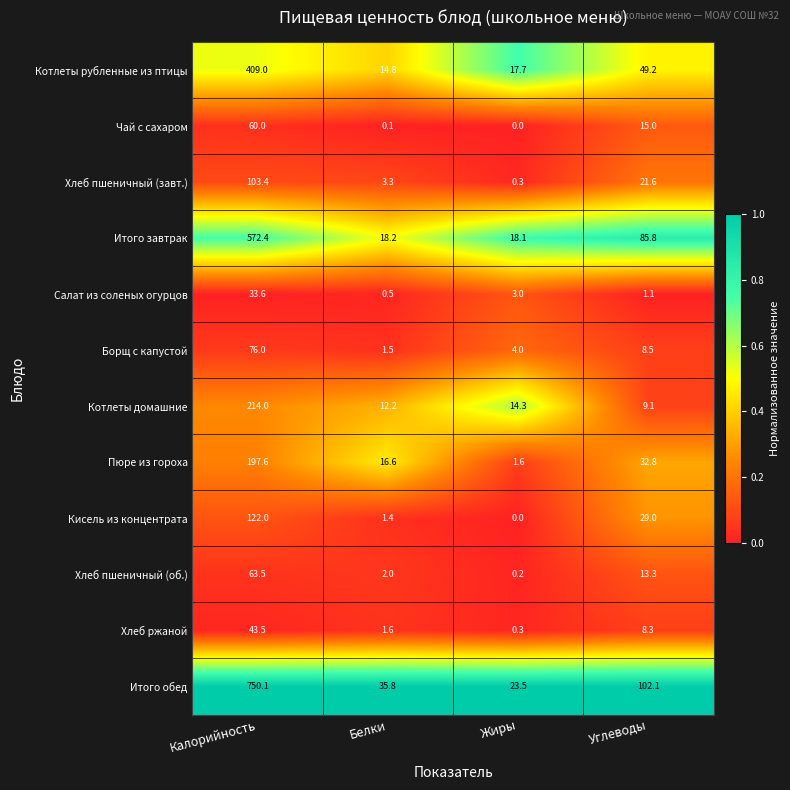

At how many categories does at least one series exceed 0?

4